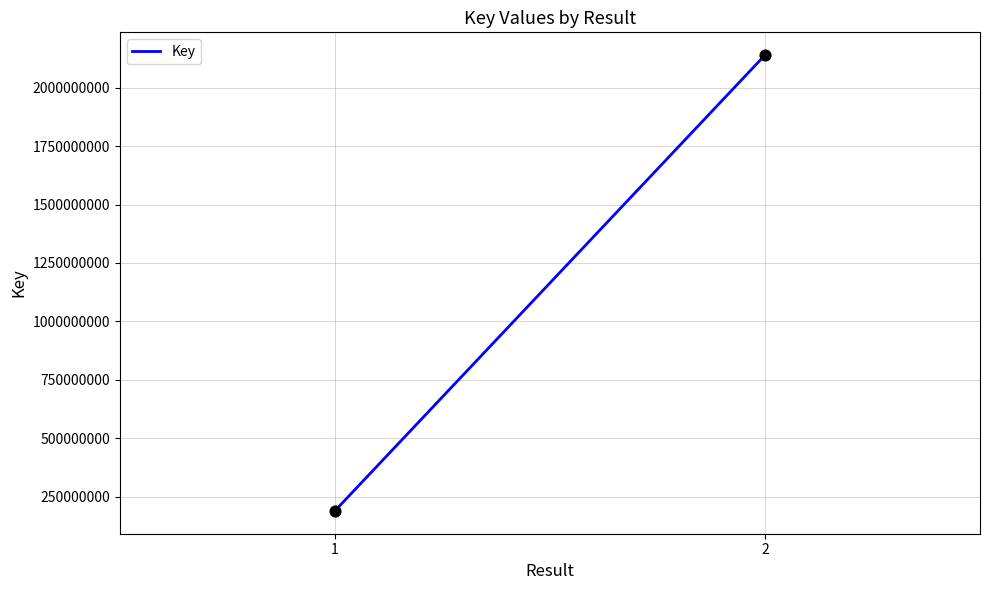

What is the range of Y values (max minus min)?

1950956319